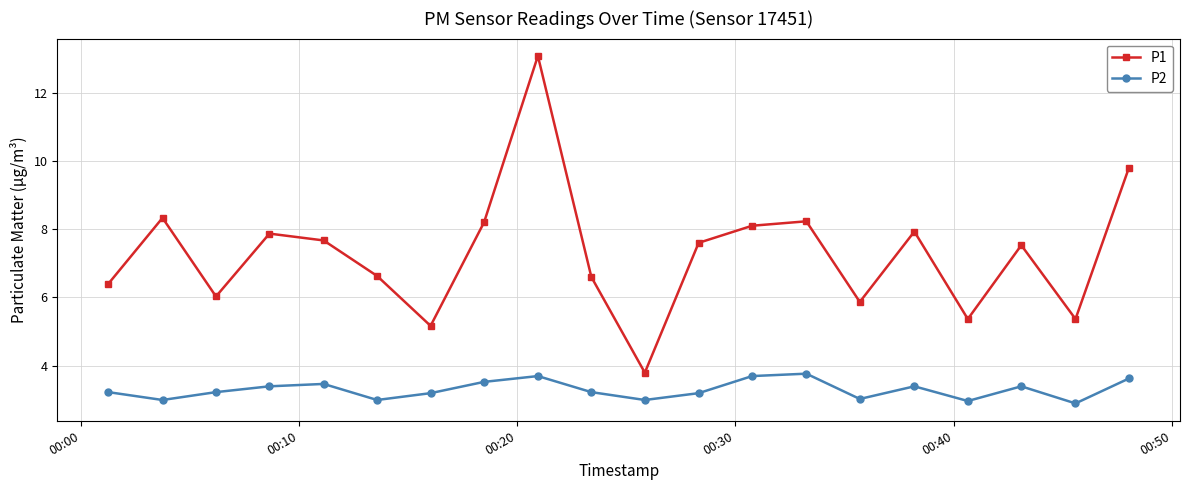

What is the average value of the P2 series?

3.3